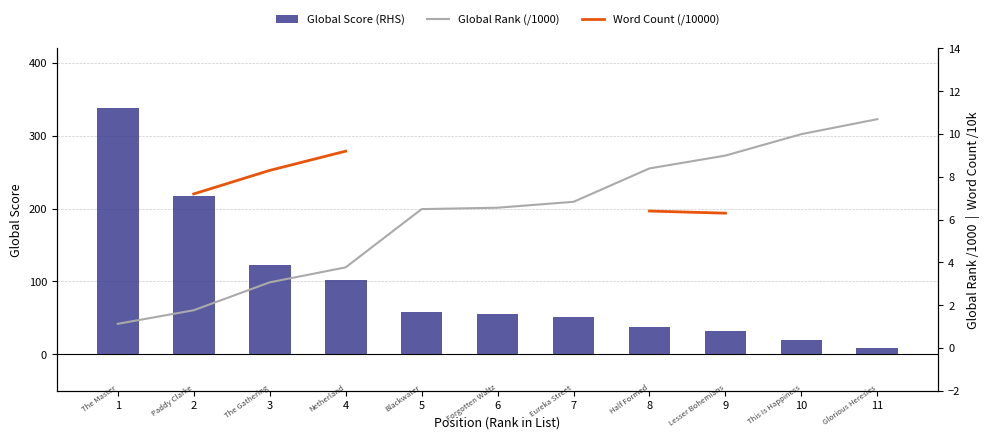

Which has a higher value, 10 or 7?

7